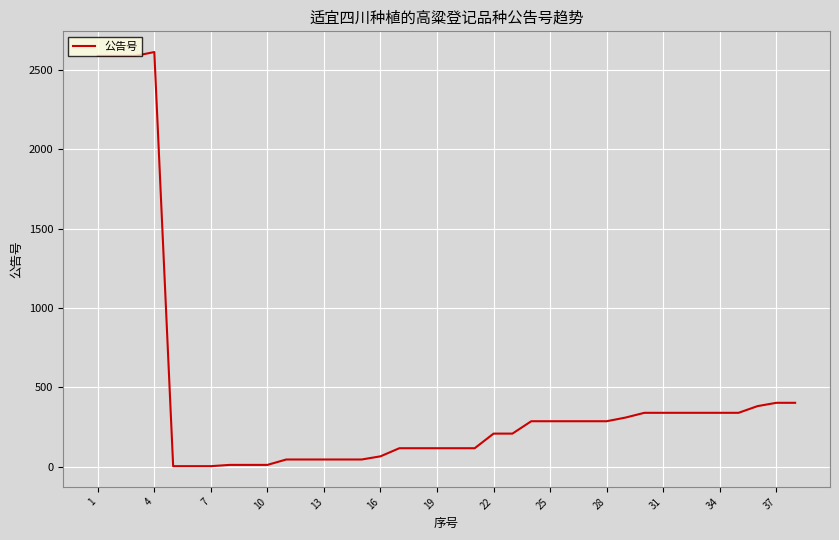

What is the difference between the maximum and minimum values?

2608